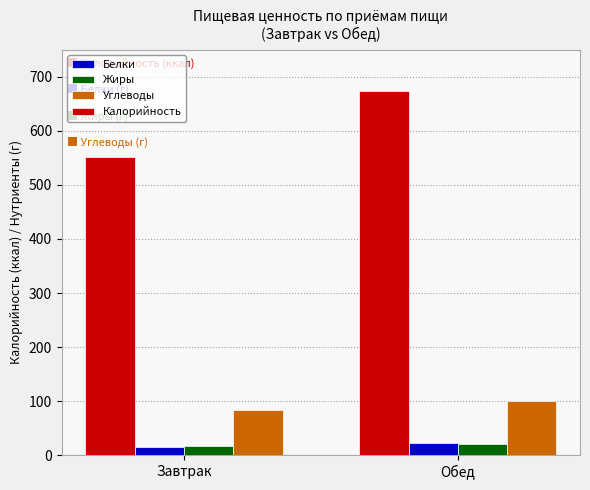

How many bars are there in total?

8